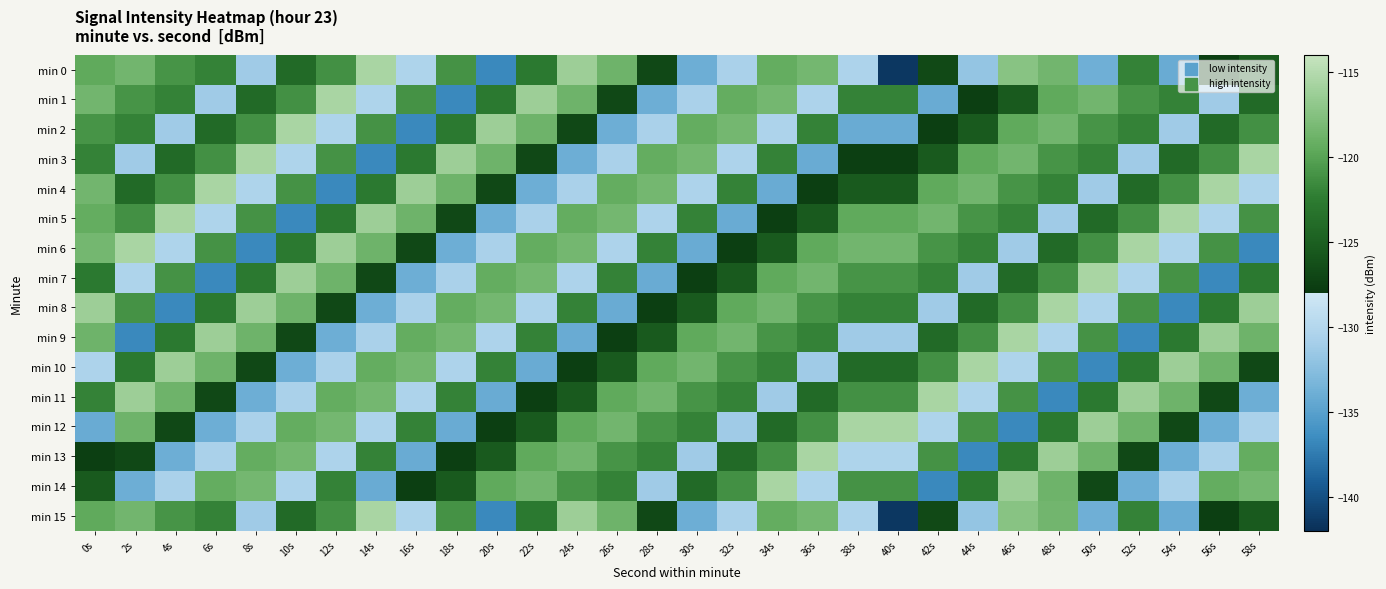

At which category is the sum across all series the highest?

0s